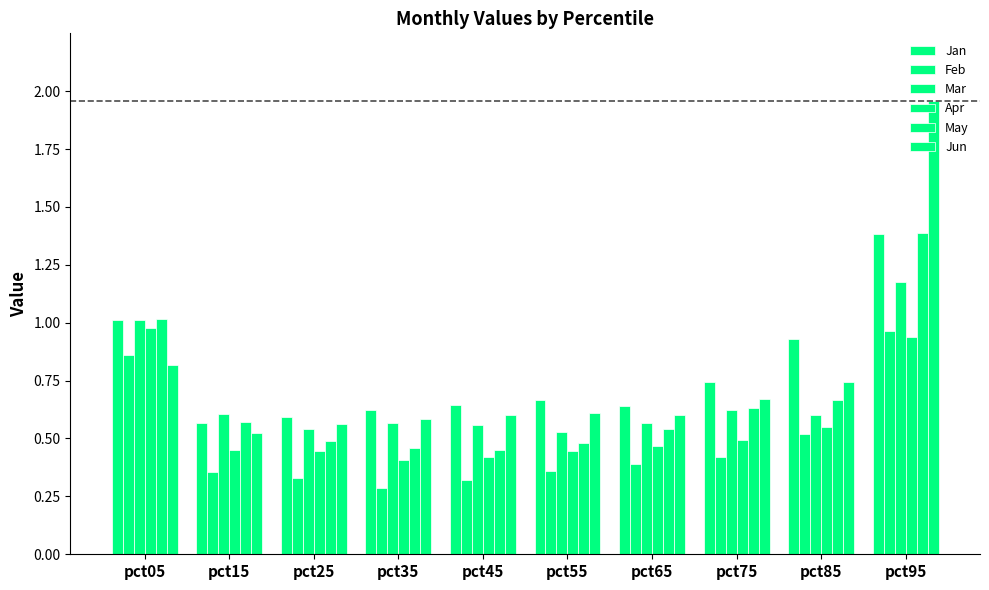

How many categories are shown in the chart?

10